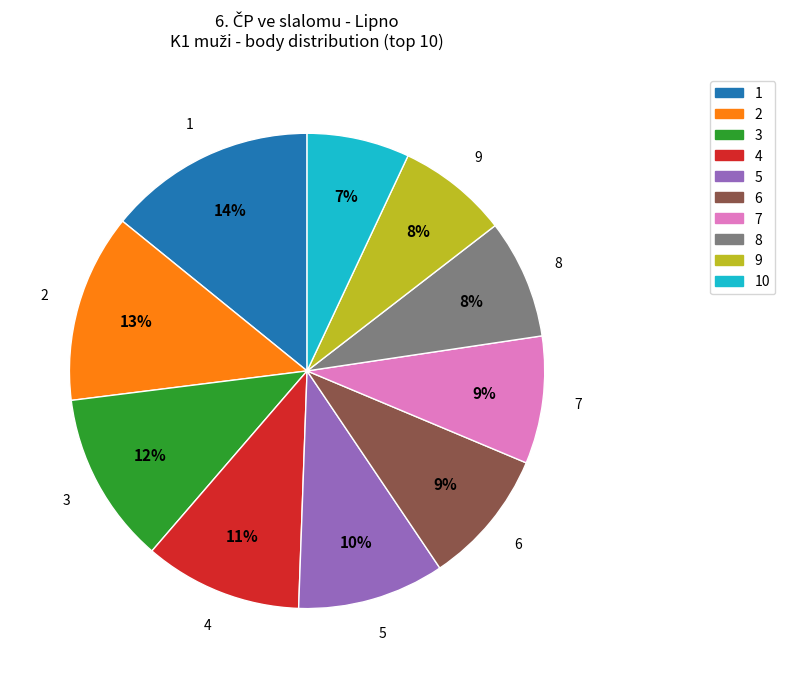

Does any single category account for the majority?

No